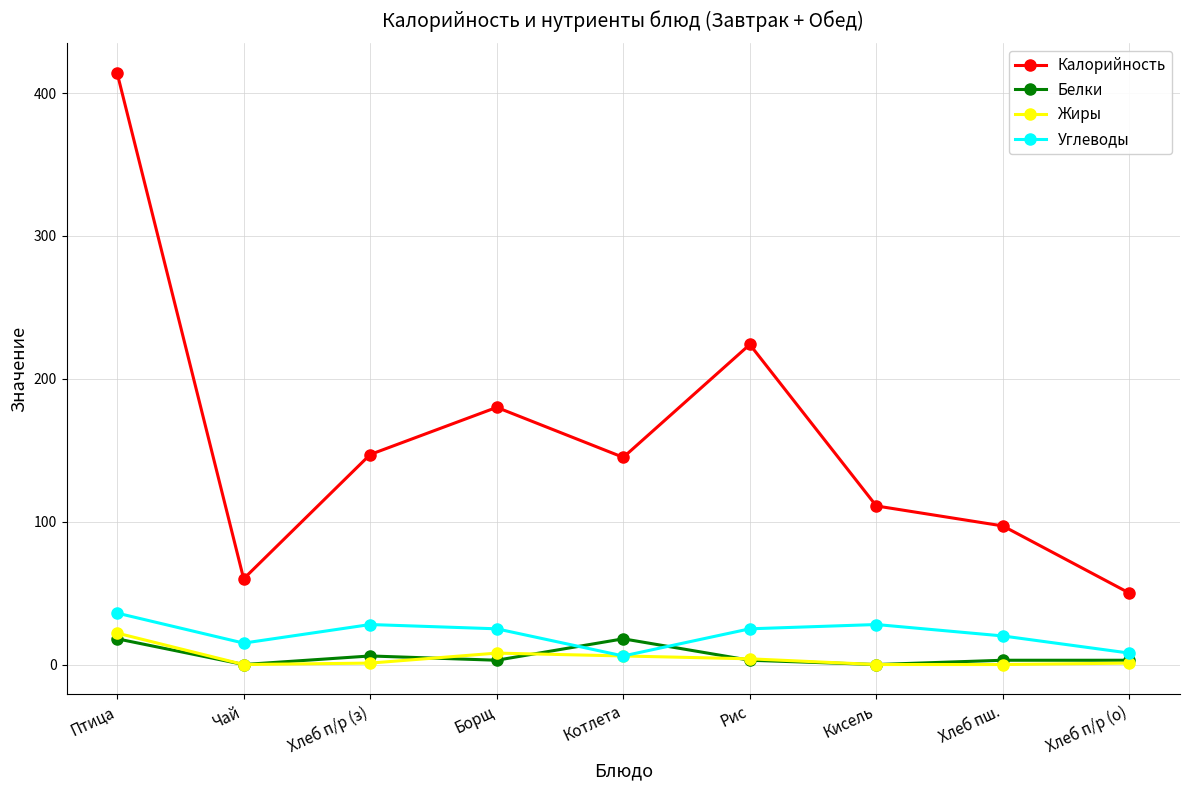

The Жиры series shows 0 at Хлеб пш.. True or false?

True